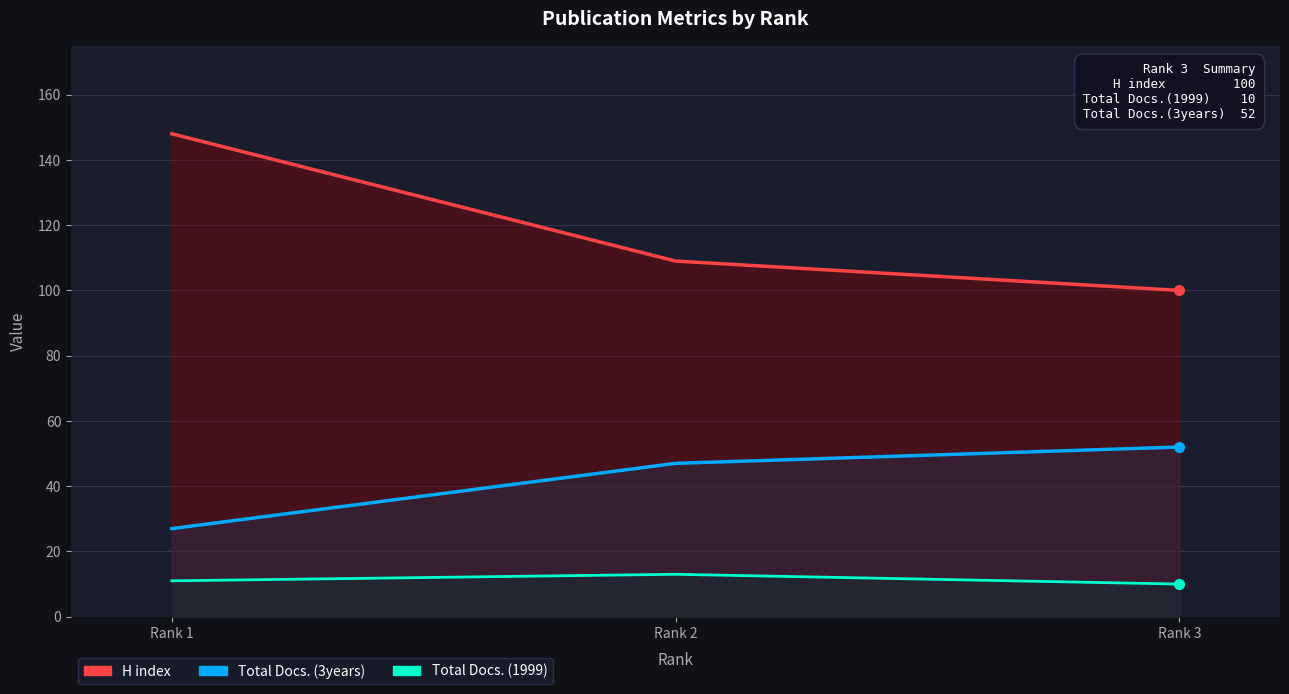

The value of Total Docs. (1999) at Rank 1 is 11. True or false?

True